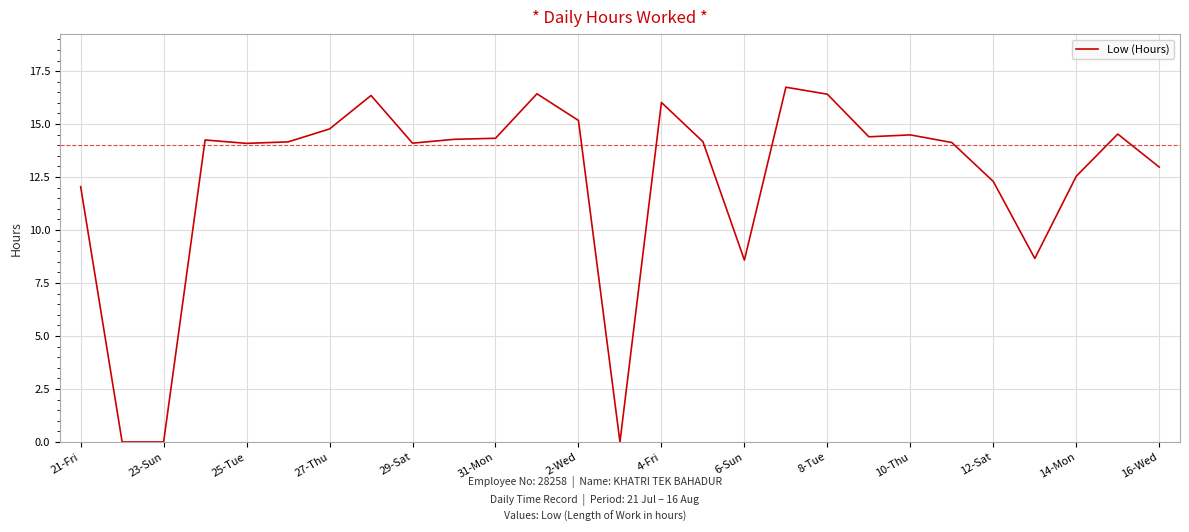

What is the difference between the maximum and minimum values?

16.7